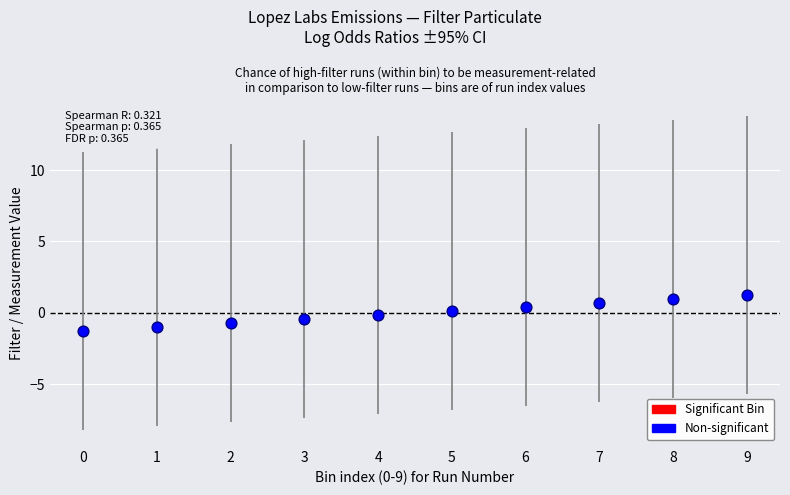

What is the range of Y values (max minus min)?

2.5